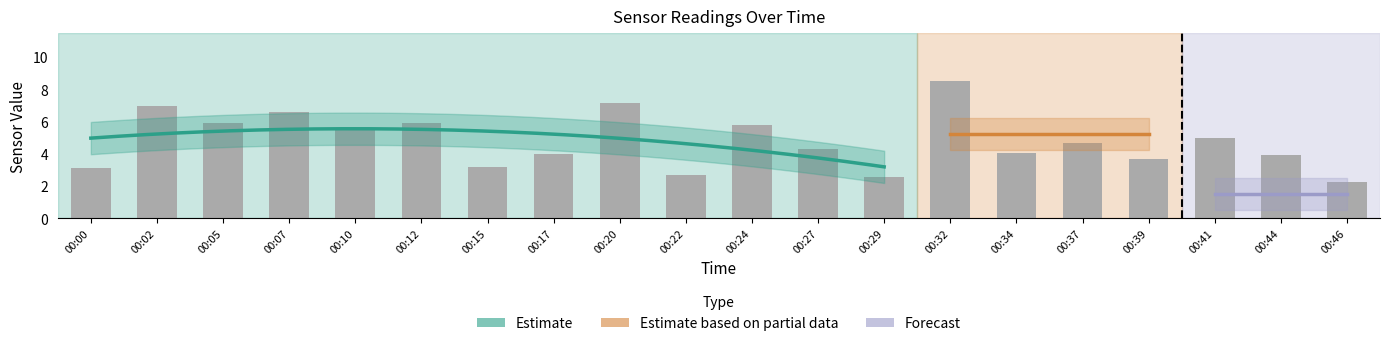

Is it true that SDS_P1 equals 6.9 at 00:02?

True